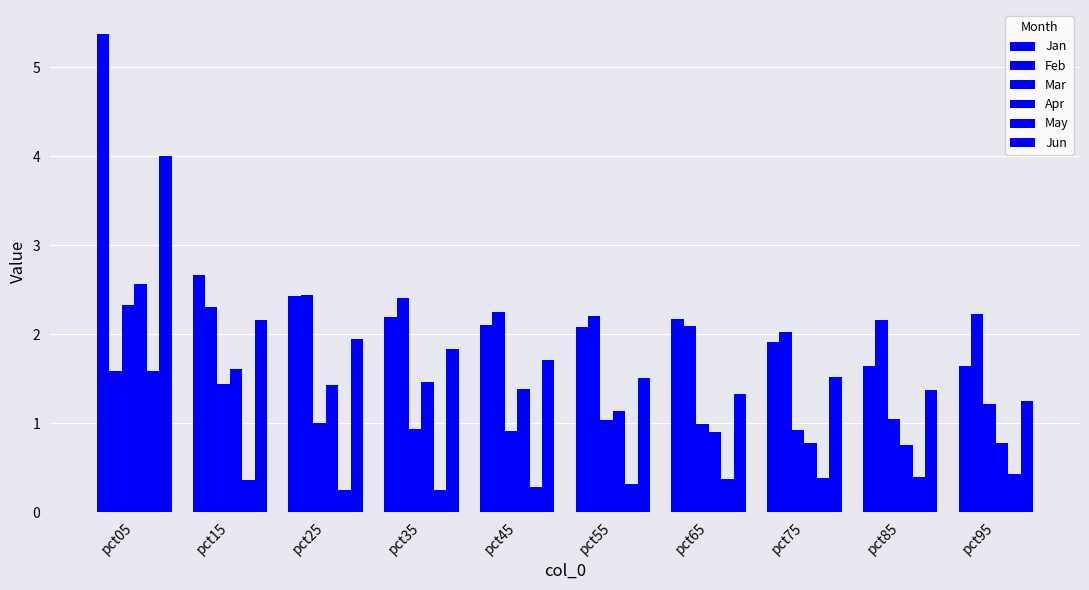

What is the value of the Jun bar at the 4th from the left?

1.8